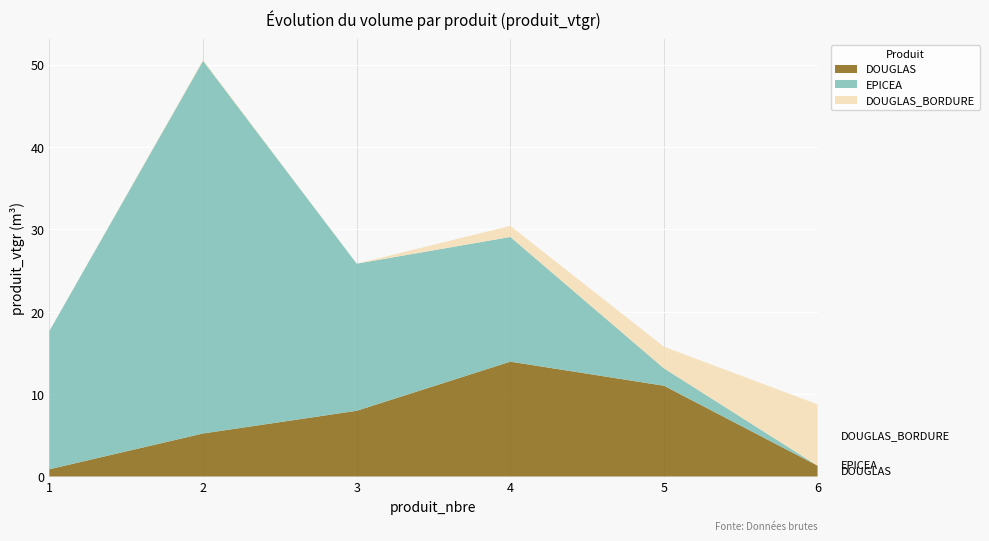

Reading right to left, extract all data points from this chart.

DOUGLAS: 1.3	11.0	13.9	8.0	5.2	0.9
EPICEA: 0.0	2.1	15.1	17.9	45.3	16.8
DOUGLAS_BORDURE: 7.4	2.6	1.3	0.0	0.1	0.0